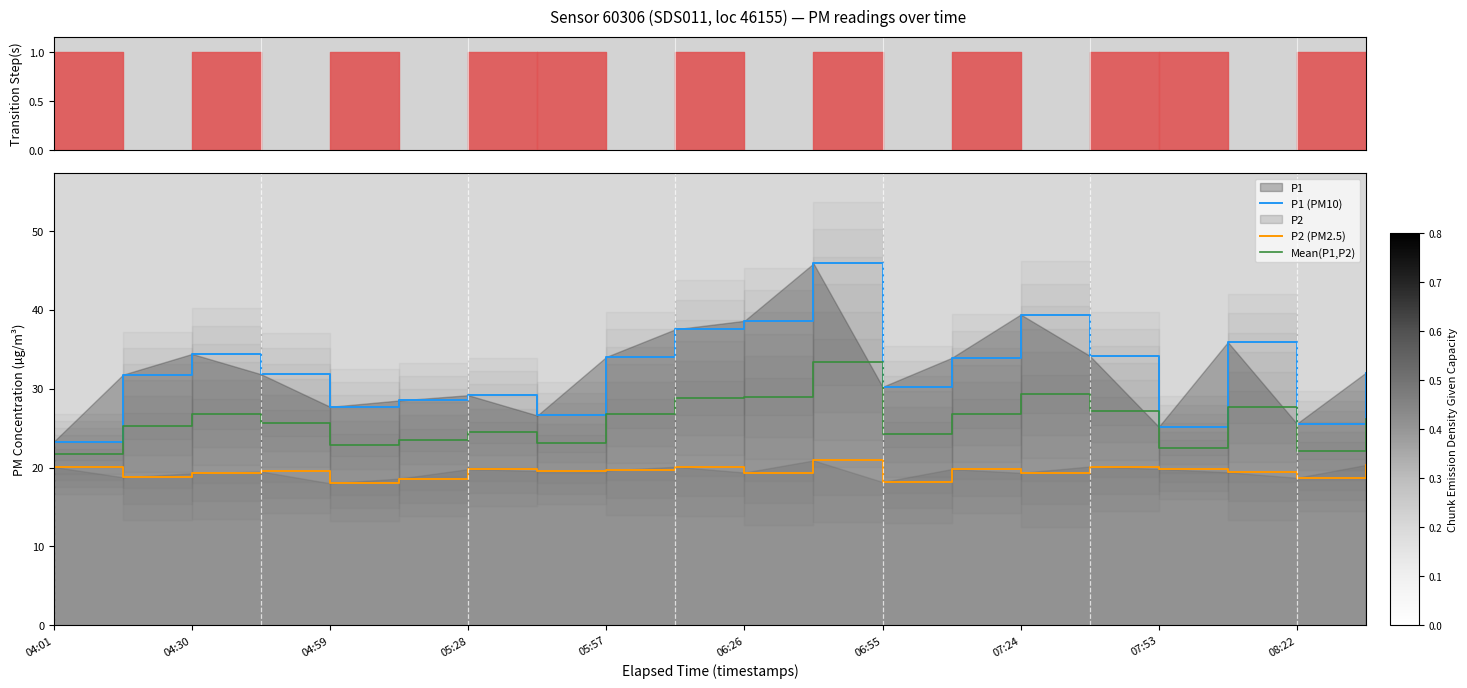

What is the label of the 7th point from the left?

05:28